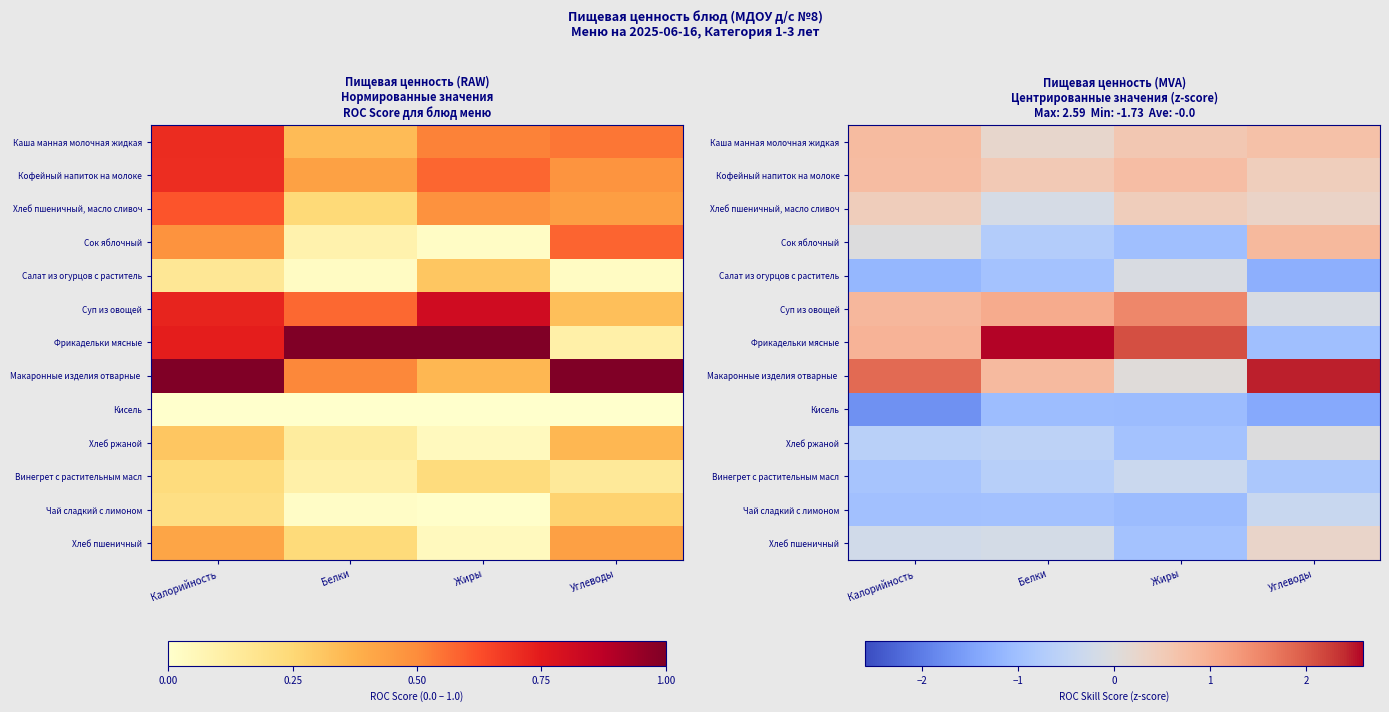

What is the difference between the maximum and second lowest values in the Фрикадельки мясные series?

1.7